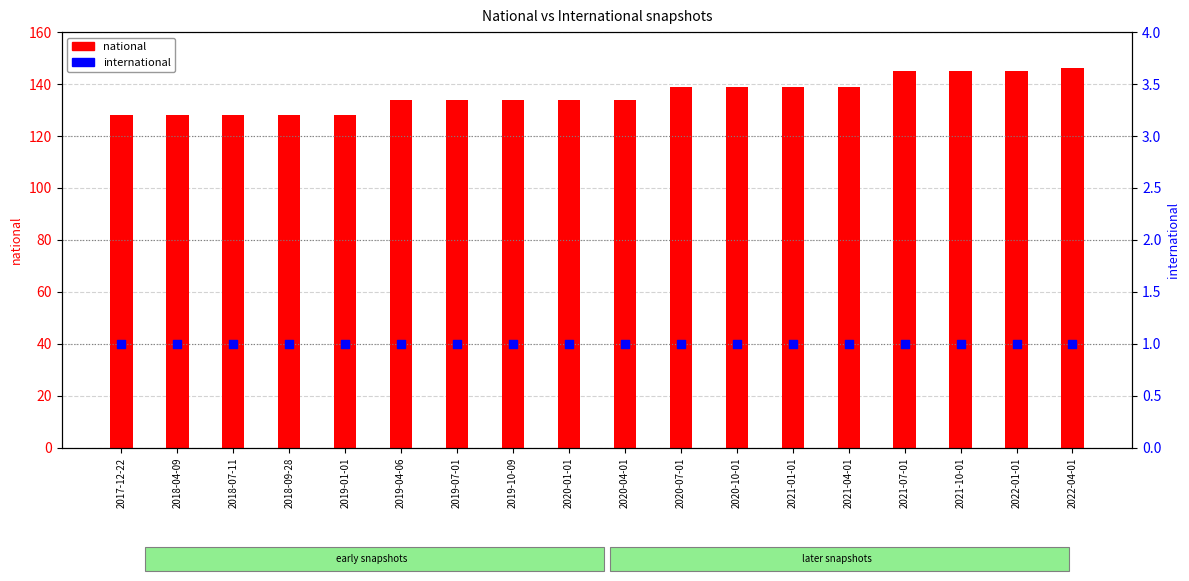

Which series contains the highest Y value?

national